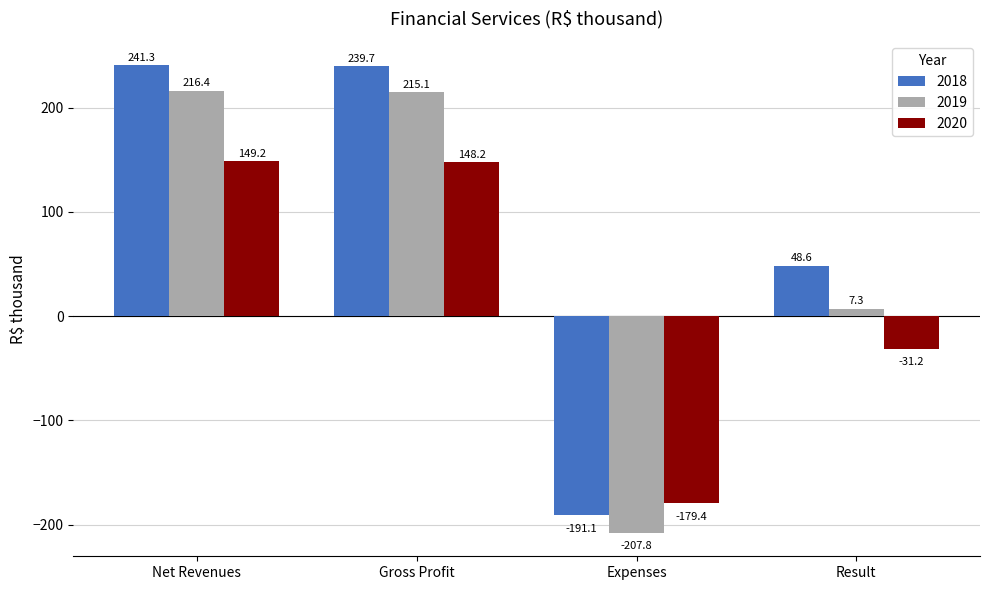

True or false: 2018 has a value of 83.8 at Result.

False